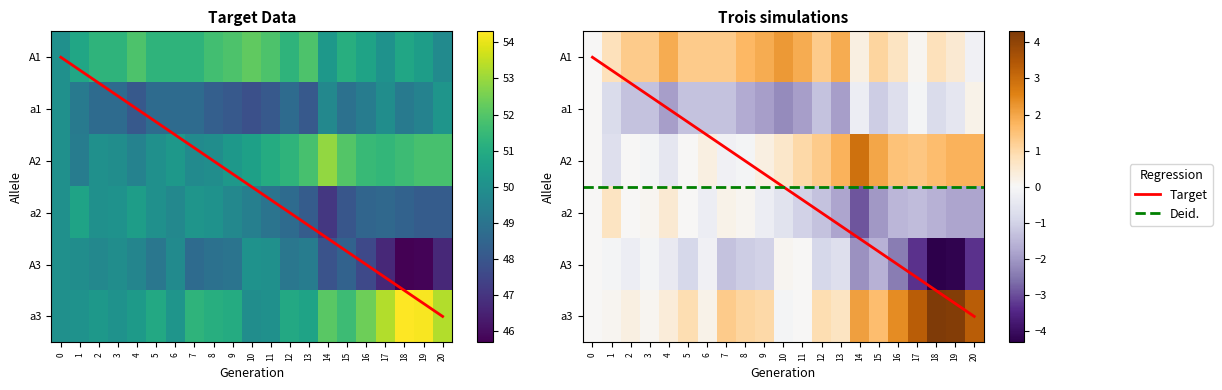

What is the approximate value of a1 at 11?

48.1